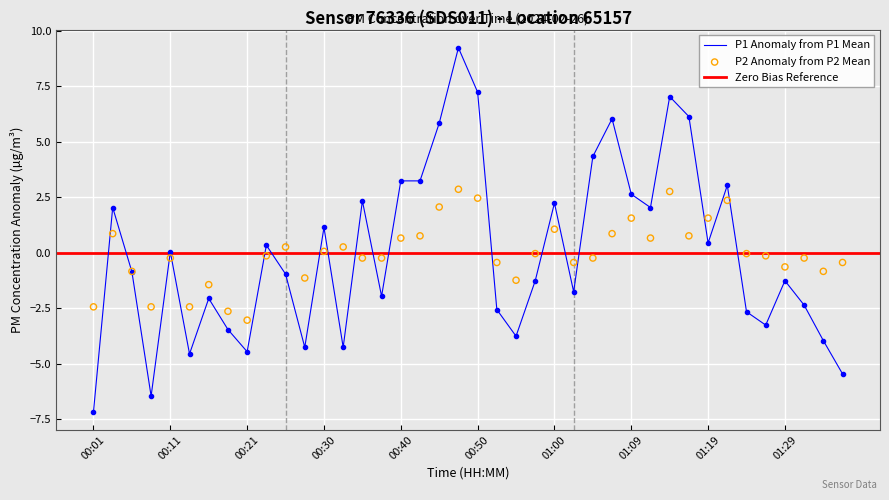

Is the value of P2 at 01:05 greater than the value of P1 at 00:30?

No